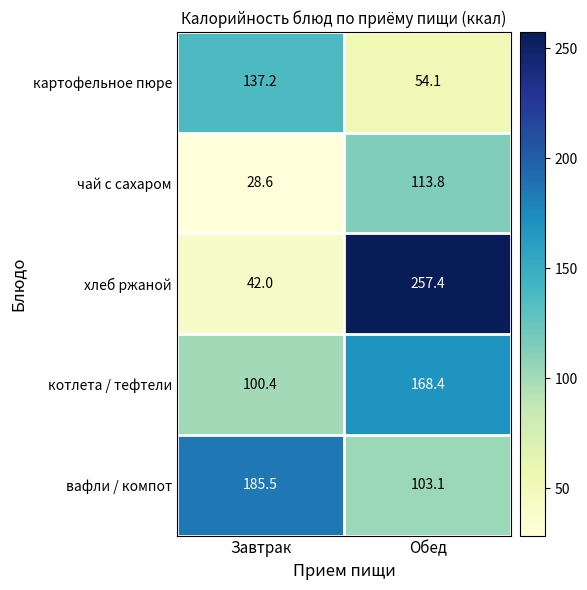

What is the spread (max minus min) of values at Завтрак?

156.9